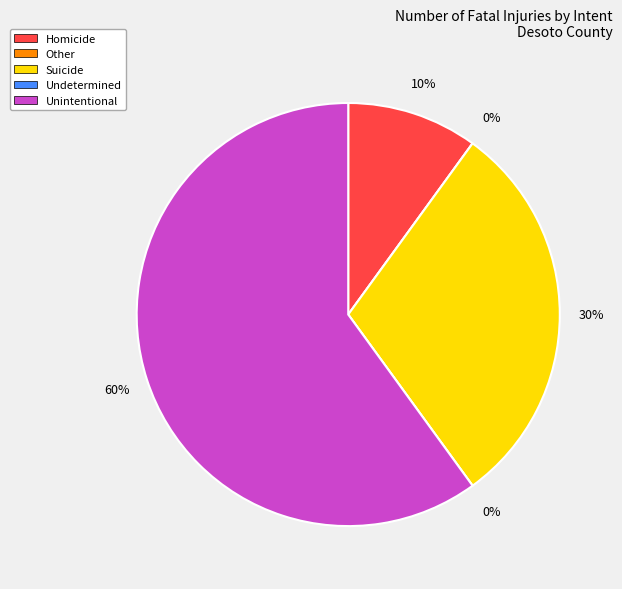

To the nearest percent, what is the difference between the Other and Suicide slice percentages?

30%